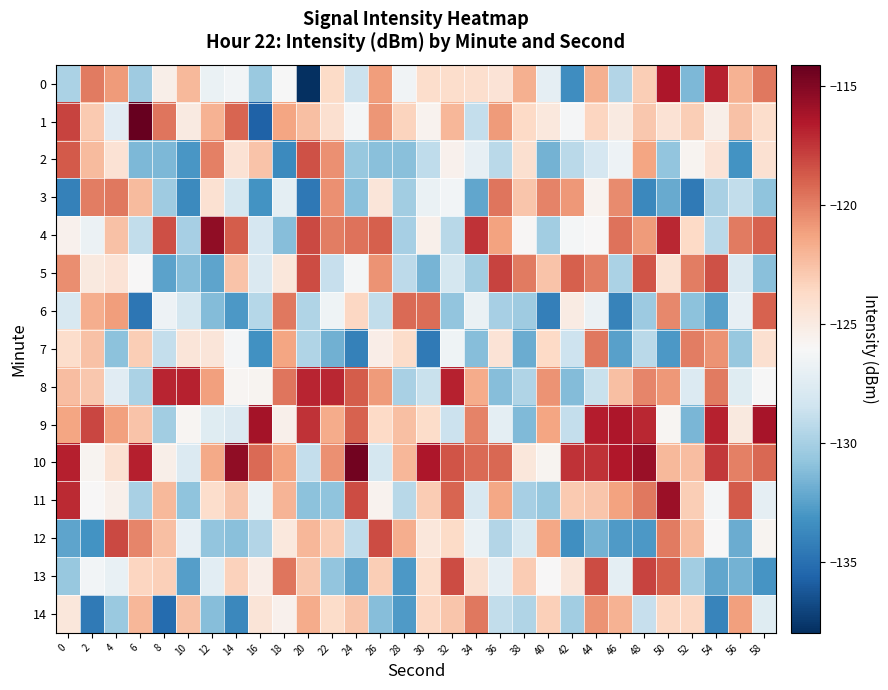

Reading right to left, transcribe all the data shown in this chart.

0: 58=-119.7	56=-121.9	54=-116.8	52=-131.5	50=-116.4	48=-123.1	46=-129.5	44=-121.9	42=-133.4	40=-127.1	38=-121.8	36=-124.5	34=-124.0	32=-124.0	30=-123.9	28=-126.5	26=-121.1	24=-128.6	22=-123.8	20=-138.0	18=-126.1	16=-130.5	14=-126.4	12=-126.8	10=-122.2	8=-125.3	6=-130.3	4=-120.9	2=-119.9	0=-129.8
1: 58=-124.0	56=-122.6	54=-125.4	52=-123.1	50=-124.3	48=-122.8	46=-125.0	44=-123.5	42=-126.2	40=-124.8	38=-123.7	36=-121.0	34=-128.9	32=-122.1	30=-125.6	28=-123.4	26=-120.8	24=-126.3	22=-124.1	20=-122.5	18=-121.4	16=-135.7	14=-119.1	12=-121.9	10=-125.0	8=-119.6	6=-114.1	4=-127.5	2=-122.9	0=-118.0
2: 58=-124.2	56=-133.2	54=-124.5	52=-125.7	50=-130.8	48=-121.4	46=-126.7	44=-128.1	42=-129.3	40=-131.7	38=-124.2	36=-129.3	34=-127.0	32=-125.6	30=-129.1	28=-131.0	26=-131.0	24=-130.6	22=-120.6	20=-118.4	18=-133.6	16=-122.6	14=-124.3	12=-120.1	10=-133.0	8=-131.5	6=-131.5	4=-124.4	2=-122.2	0=-118.7
3: 58=-130.8	56=-129.0	54=-130.0	52=-134.4	50=-132.0	48=-133.8	46=-120.4	44=-125.6	42=-120.9	40=-120.1	38=-122.8	36=-119.7	34=-132.2	32=-126.4	30=-126.9	28=-130.2	26=-124.6	24=-131.0	22=-120.6	20=-134.6	18=-127.2	16=-133.2	14=-128.1	12=-124.2	10=-133.6	8=-130.3	6=-122.2	4=-119.7	2=-120.0	0=-134.1
4: 58=-119.1	56=-119.8	54=-129.3	52=-123.7	50=-117.0	48=-121.0	46=-119.5	44=-126.0	42=-126.2	40=-130.2	38=-125.9	36=-121.2	34=-117.4	32=-129.4	30=-125.5	28=-130.0	26=-118.9	24=-119.6	22=-119.9	20=-118.2	18=-131.1	16=-128.0	14=-118.9	12=-115.4	10=-130.0	8=-118.4	6=-129.0	4=-122.5	2=-126.7	0=-125.5
5: 58=-131.1	56=-127.7	54=-118.5	52=-119.9	50=-124.2	48=-118.5	46=-129.8	44=-120.0	42=-118.9	40=-122.7	38=-119.9	36=-118.0	34=-130.2	32=-128.2	30=-131.6	28=-129.2	26=-120.7	24=-126.3	22=-128.8	20=-118.3	18=-124.7	16=-127.8	14=-122.6	12=-132.3	10=-131.1	8=-132.4	6=-126.0	4=-124.5	2=-124.9	0=-120.5
6: 58=-119.1	56=-127.0	54=-132.5	52=-131.0	50=-120.3	48=-130.4	46=-134.0	44=-126.8	42=-125.1	40=-134.2	38=-130.3	36=-130.0	34=-126.9	32=-130.8	30=-119.4	28=-119.3	26=-129.0	24=-123.6	22=-126.5	20=-129.7	18=-119.7	16=-129.4	14=-132.9	12=-131.3	10=-128.1	8=-126.7	6=-134.7	4=-121.1	2=-121.7	0=-128.0
7: 58=-124.2	56=-130.6	54=-120.7	52=-119.9	50=-132.9	48=-129.3	46=-132.5	44=-119.8	42=-128.6	40=-123.7	38=-132.0	36=-124.4	34=-131.1	32=-126.5	30=-134.5	28=-123.9	26=-125.3	24=-134.1	22=-131.8	20=-129.6	18=-121.4	16=-133.3	14=-126.2	12=-124.6	10=-124.6	8=-128.9	6=-123.1	4=-130.9	2=-122.6	0=-124.0
8: 58=-126.1	56=-127.5	54=-119.9	52=-127.7	50=-120.9	48=-120.2	46=-122.5	44=-128.7	42=-131.2	40=-120.7	38=-129.7	36=-131.1	34=-121.6	32=-116.9	30=-128.7	28=-129.9	26=-121.0	24=-118.8	22=-117.1	20=-116.9	18=-119.7	16=-125.7	14=-125.9	12=-121.2	10=-116.9	8=-116.9	6=-129.8	4=-127.4	2=-122.8	0=-122.4
9: 58=-116.2	56=-124.9	54=-116.9	52=-131.5	50=-125.8	48=-117.1	46=-116.5	44=-116.7	42=-128.9	40=-121.4	38=-131.3	36=-127.2	34=-120.2	32=-128.6	30=-123.8	28=-122.5	26=-123.7	24=-119.0	22=-121.6	20=-117.4	18=-125.4	16=-116.1	14=-127.8	12=-127.5	10=-125.8	8=-130.2	6=-122.6	4=-121.2	2=-118.1	0=-121.3
10: 58=-119.2	56=-120.0	54=-117.6	52=-122.4	50=-122.2	48=-115.8	46=-116.5	44=-117.5	42=-117.5	40=-125.7	38=-124.7	36=-119.2	34=-119.3	32=-118.6	30=-116.4	28=-122.1	26=-128.2	24=-114.6	22=-120.6	20=-128.9	18=-121.3	16=-119.3	14=-115.4	12=-121.5	10=-127.7	8=-125.3	6=-116.8	4=-124.3	2=-125.7	0=-116.8
11: 58=-127.1	56=-118.7	54=-126.3	52=-123.2	50=-115.8	48=-119.8	46=-121.2	44=-122.8	42=-122.9	40=-130.6	38=-130.1	36=-121.5	34=-128.0	32=-119.1	30=-123.1	28=-129.4	26=-125.7	24=-118.3	22=-130.8	20=-130.9	18=-122.0	16=-126.8	14=-122.7	12=-124.0	10=-130.8	8=-122.2	6=-129.9	4=-125.4	2=-126.0	0=-117.2
12: 58=-125.7	56=-132.0	54=-126.0	52=-122.3	50=-119.9	48=-132.9	46=-132.8	44=-131.7	42=-133.3	40=-121.4	38=-127.9	36=-129.6	34=-126.8	32=-123.8	30=-124.7	28=-121.8	26=-118.3	24=-129.1	22=-123.0	20=-122.1	18=-124.8	16=-129.6	14=-131.1	12=-130.8	10=-127.0	8=-122.4	6=-120.2	4=-118.2	2=-133.2	0=-132.3
13: 58=-133.1	56=-131.7	54=-132.2	52=-130.2	50=-118.9	48=-118.0	46=-127.2	44=-118.3	42=-124.6	40=-126.0	38=-123.1	36=-127.1	34=-124.1	32=-118.3	30=-124.0	28=-132.9	26=-123.1	24=-132.2	22=-130.7	20=-122.8	18=-119.7	16=-125.3	14=-123.3	12=-127.4	10=-132.6	8=-123.2	6=-123.5	4=-127.0	2=-126.4	0=-130.6
14: 58=-127.5	56=-121.2	54=-134.0	52=-123.6	50=-123.6	48=-128.8	46=-121.9	44=-120.7	42=-130.2	40=-123.2	38=-129.7	36=-129.0	34=-119.8	32=-122.7	30=-123.6	28=-132.8	26=-131.1	24=-122.8	22=-123.9	20=-121.6	18=-125.6	16=-124.5	14=-133.7	12=-131.1	10=-122.6	8=-135.3	6=-122.1	4=-130.5	2=-134.5	0=-124.7